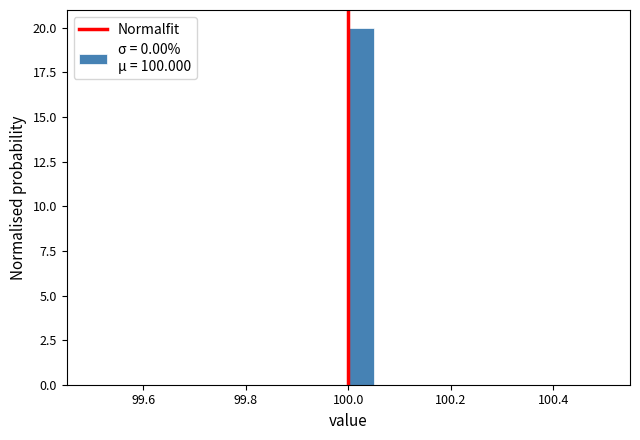

Around what value on the x-axis is the tallest bar? Give the approximate position of its centre, as read against the axis.

100.02